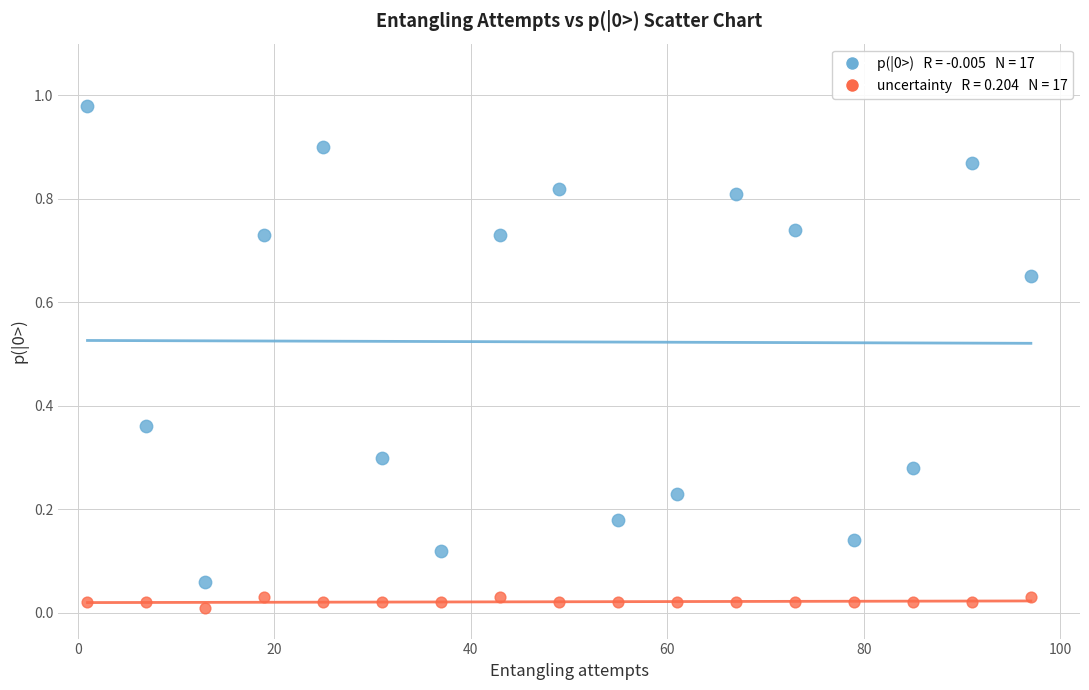

Across all data points, what is the range of X values (max minus min)?

96.0